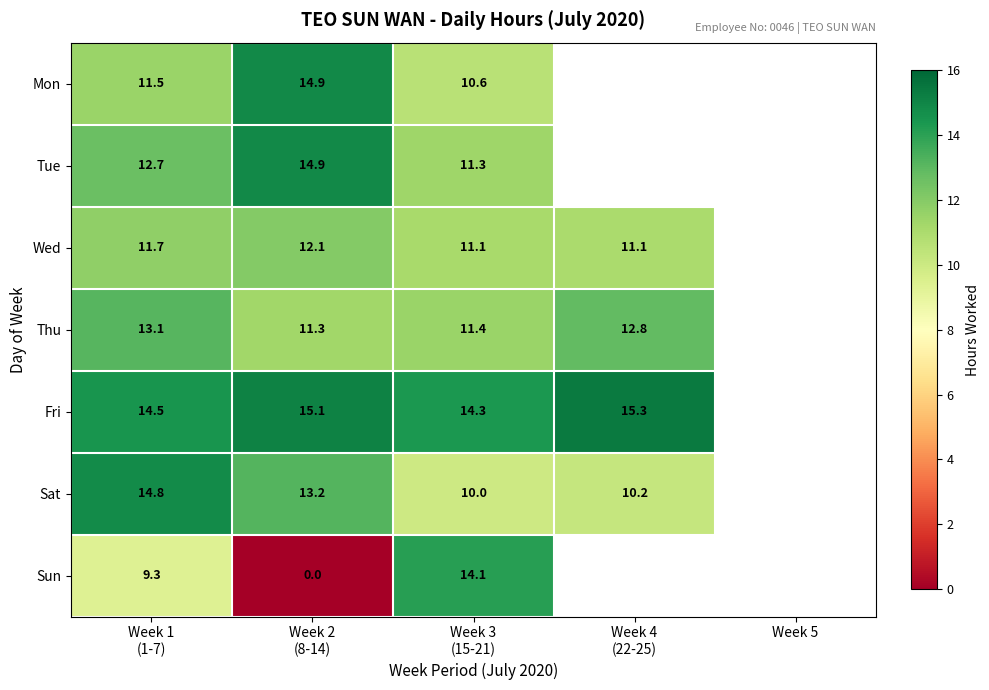

The value of Thu at Week 1 (1-7) is 18.1. True or false?

False